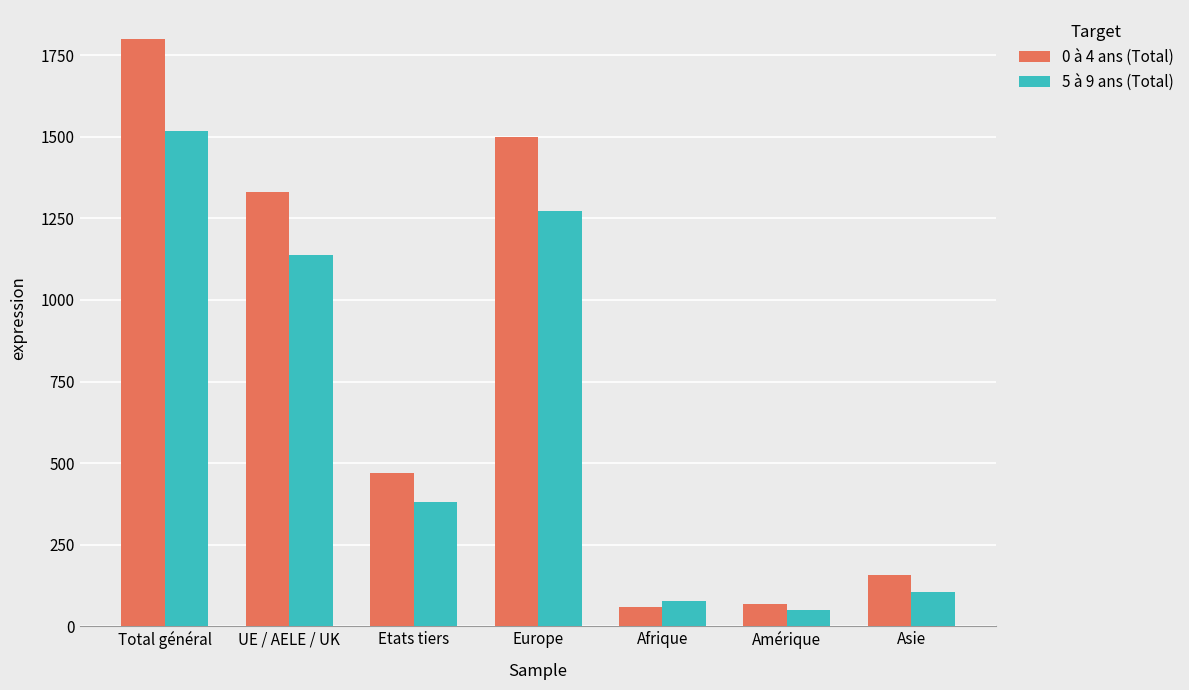

Rank the series at Amérique from highest to lowest value.

0 à 4 ans (Total), 5 à 9 ans (Total)